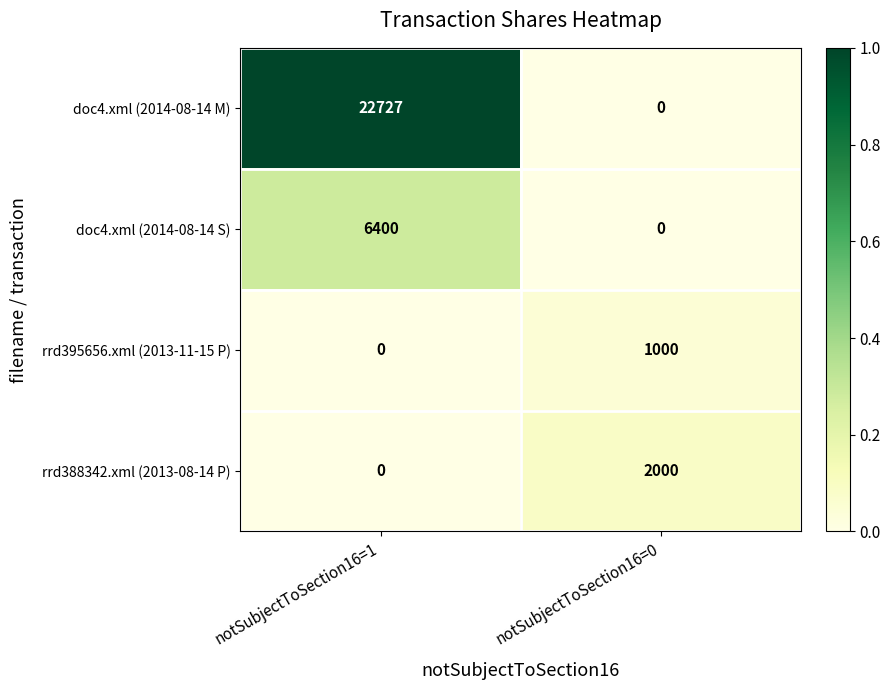

Which series has the largest range (max minus min)?

doc4.xml (2014-08-14 M)